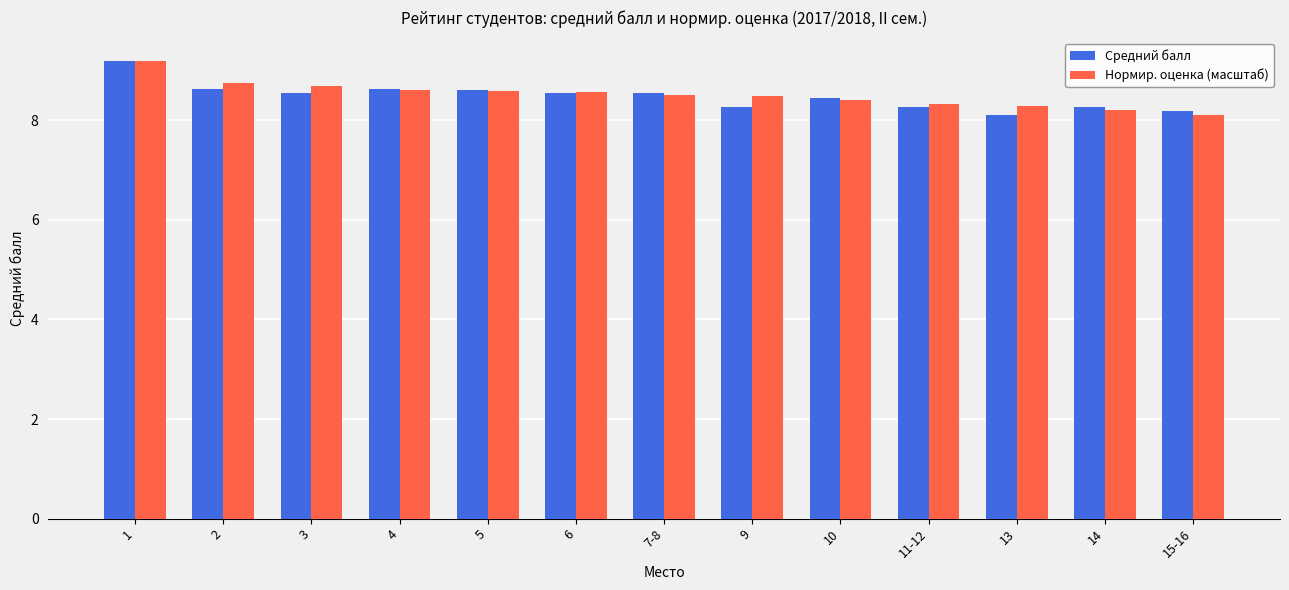

True or false: Средний балл has a value of 8.2 at 15-16.

True